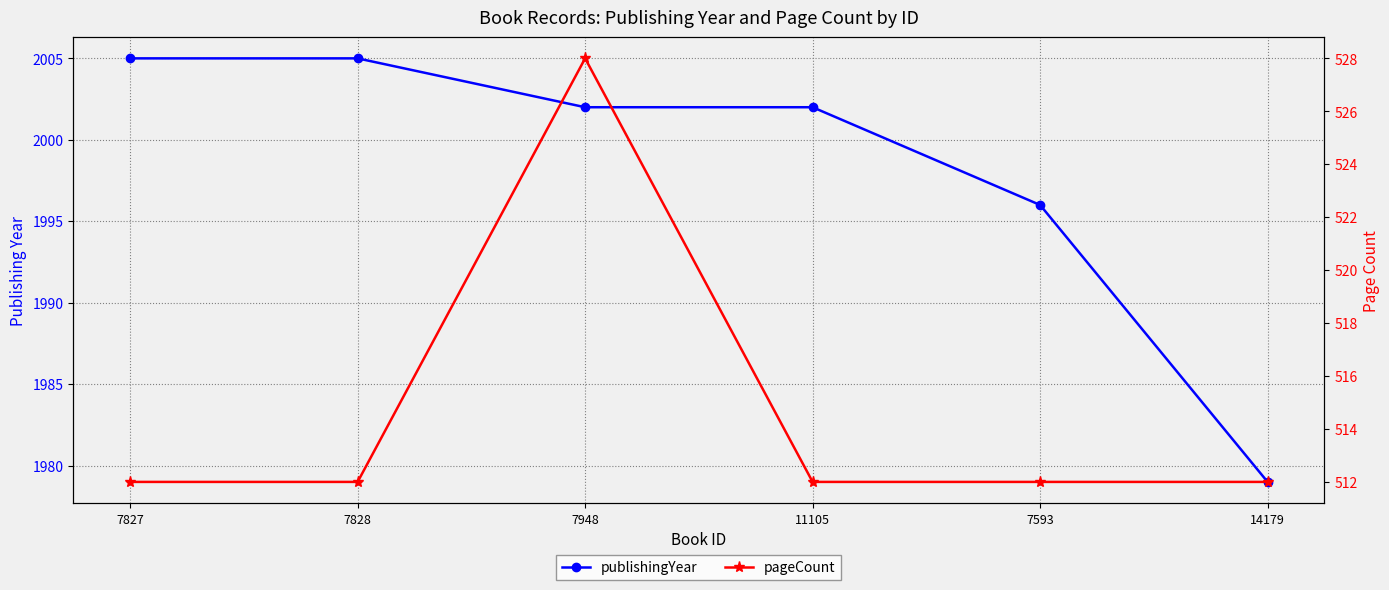

What is the spread (max minus min) of values at 7827?

1493